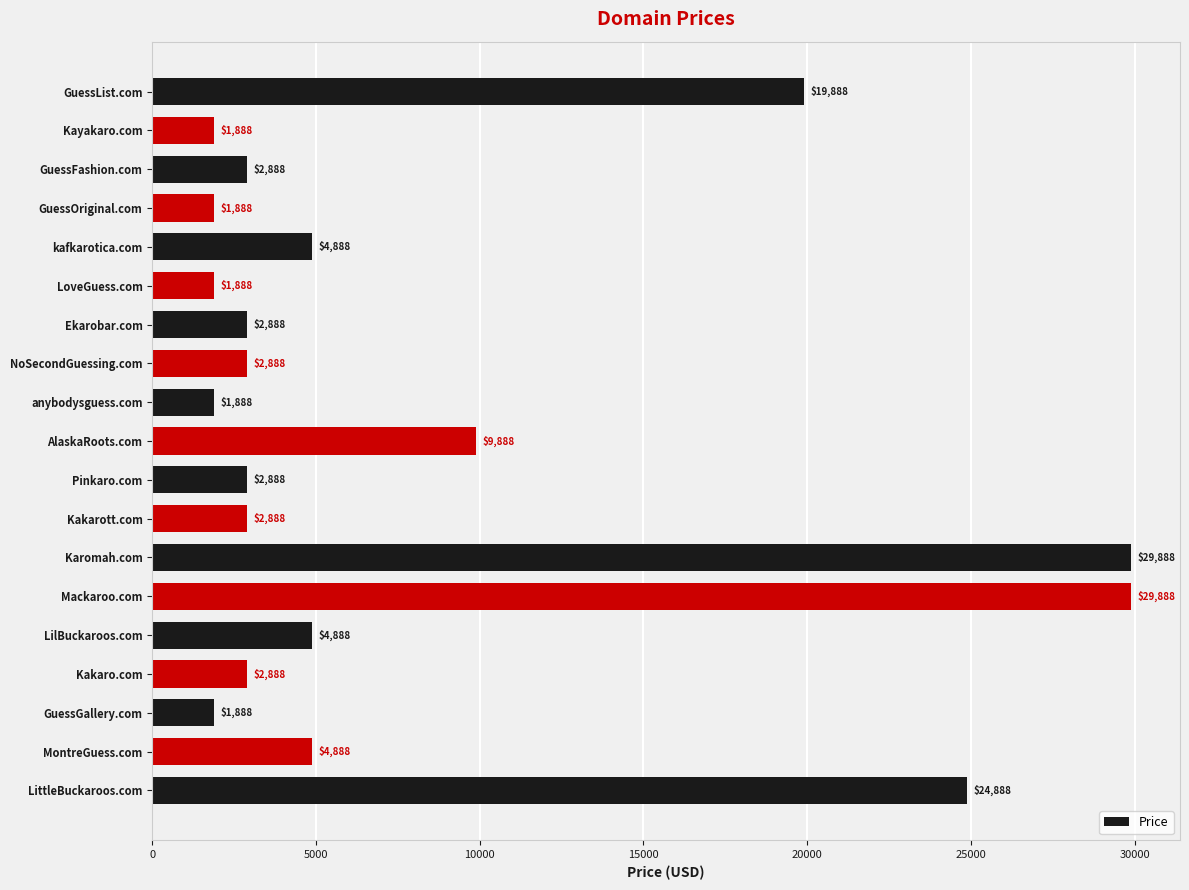

The chart shows a value of 2888 at Kakaro.com. True or false?

True